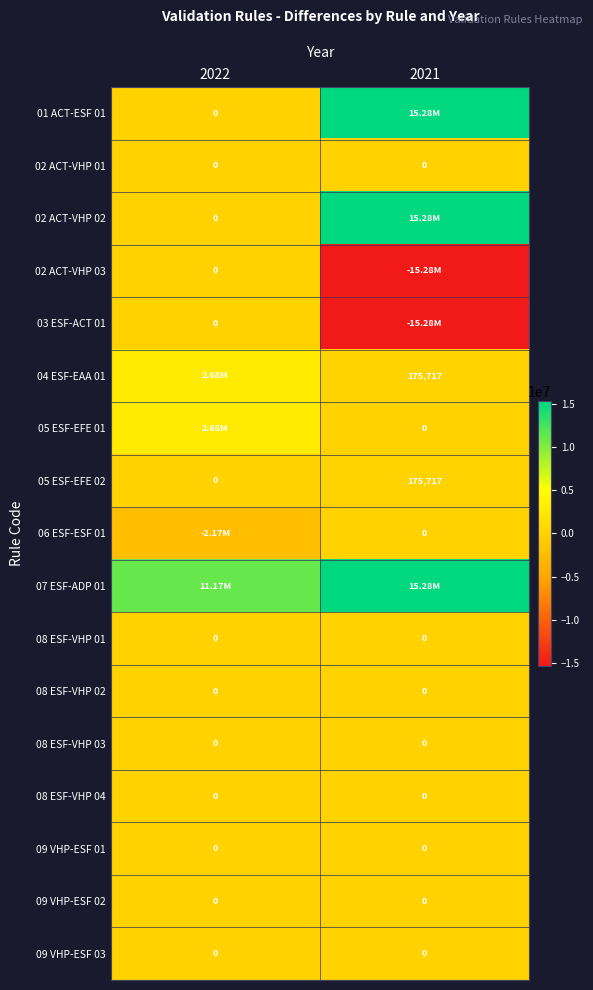

At how many categories does at least one series exceed -15261149?

2